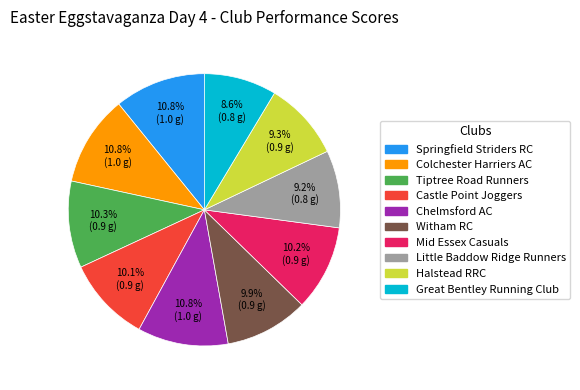

To the nearest percent, what is the difference between the largest and smallest slice percentages?

2%